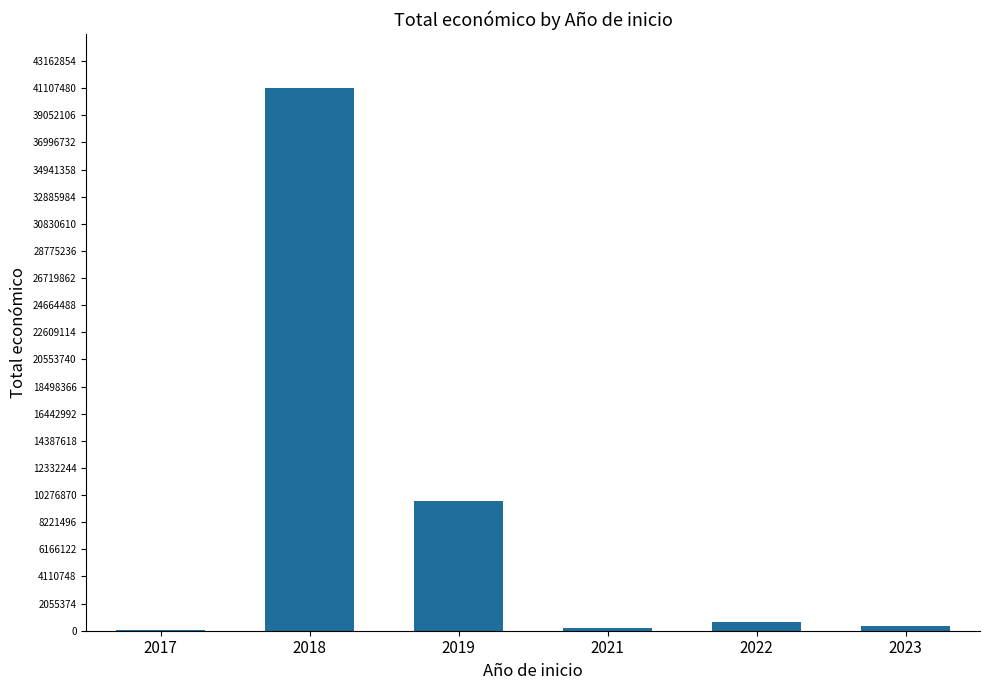

How many distinct data groups are displayed?

1